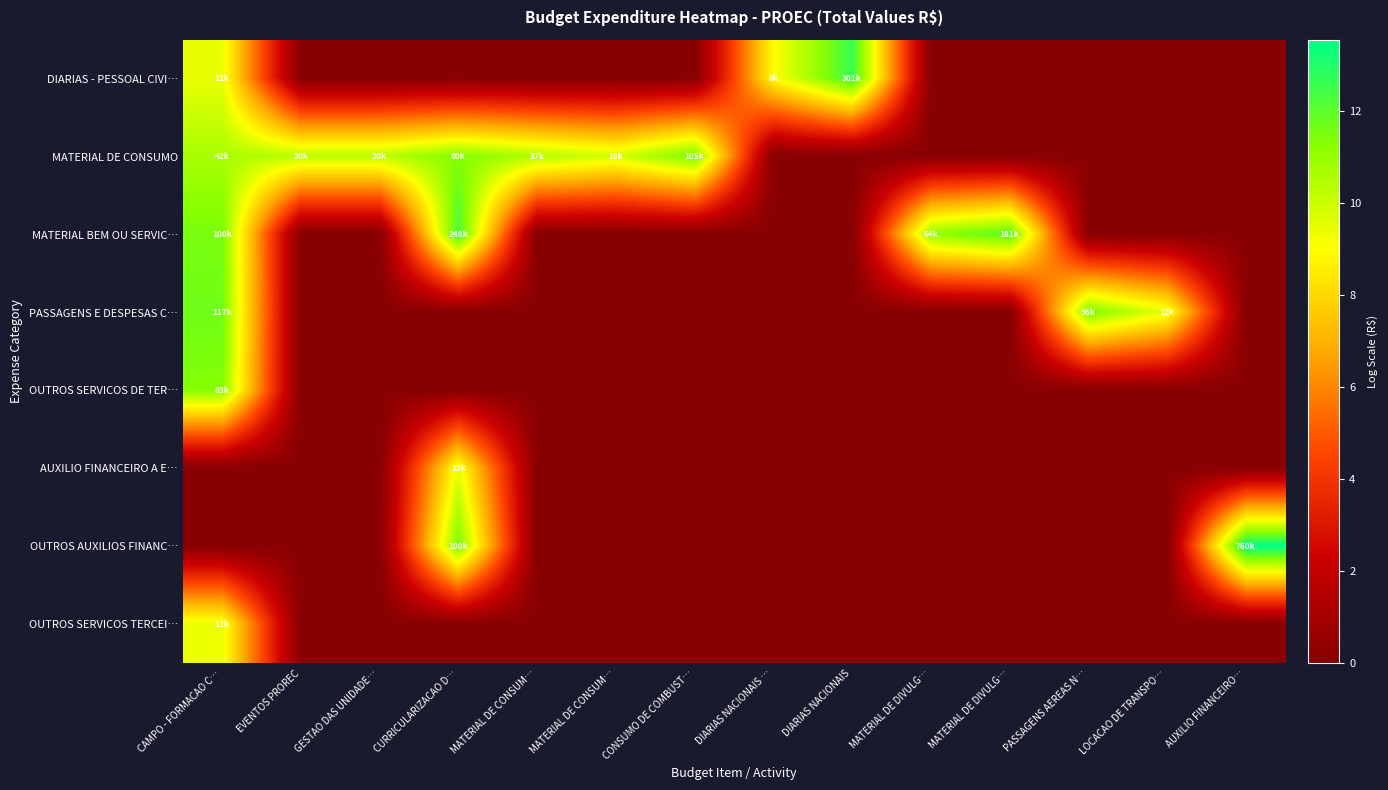

List the series in order of their peak value, highest first.

OUTROS AUXILIOS FINANC…, DIARIAS - PESSOAL CIVI…, MATERIAL BEM OU SERVIC…, PASSAGENS E DESPESAS C…, MATERIAL DE CONSUMO, OUTROS SERVICOS DE TER…, OUTROS SERVICOS TERCEI…, AUXILIO FINANCEIRO A E…